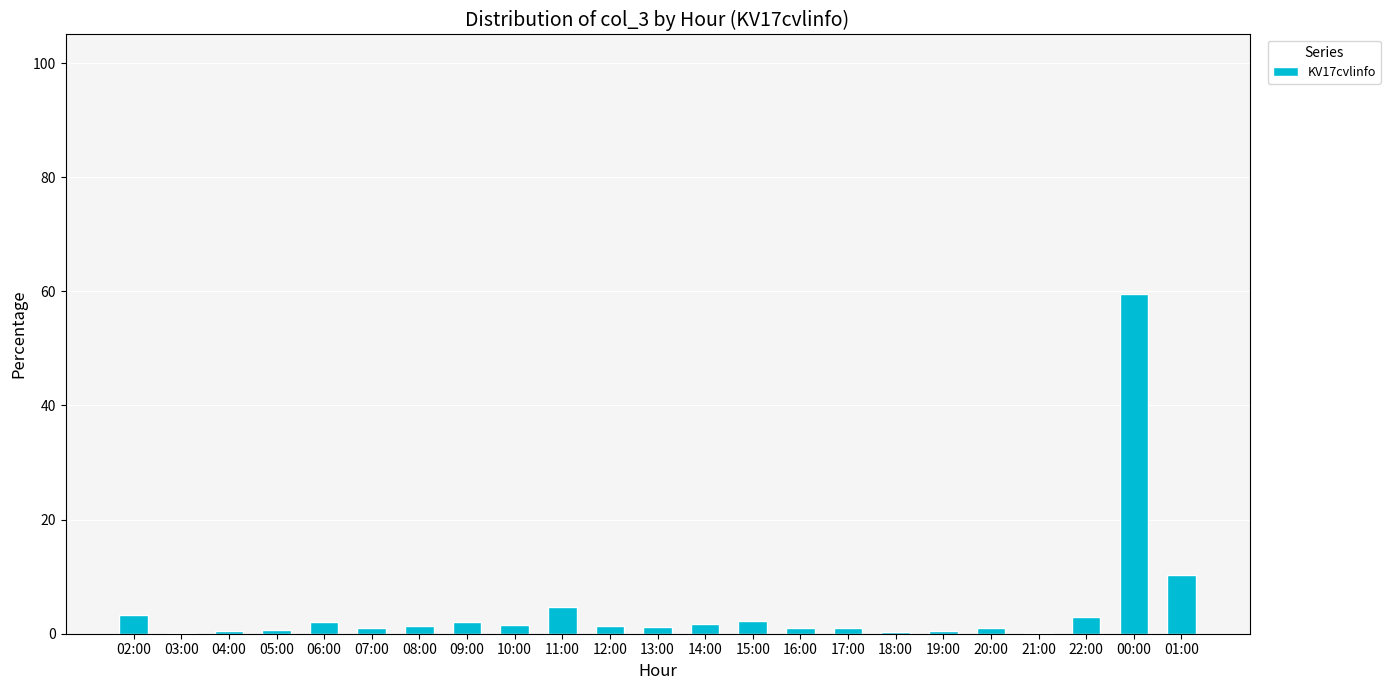

Are the bars grouped side by side (vs. stacked)?

No